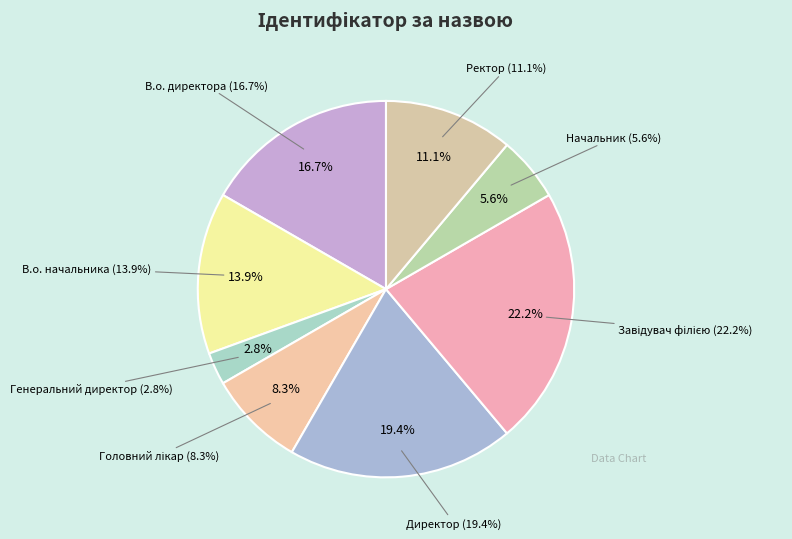

To the nearest percent, what percentage of the pie is Директор?

19%